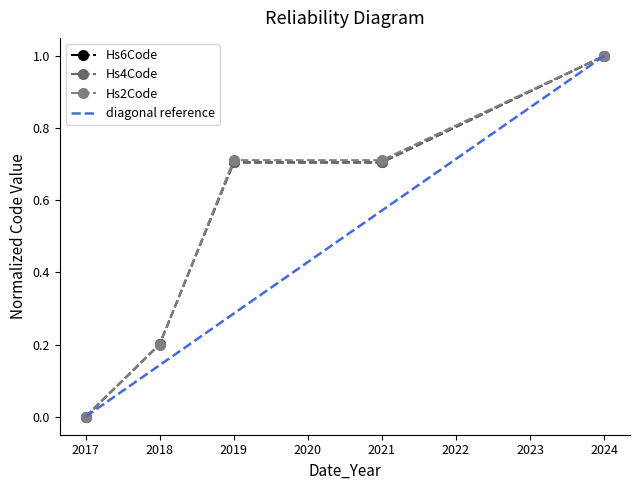

Which category has the highest value in the Hs2Code series?

2024